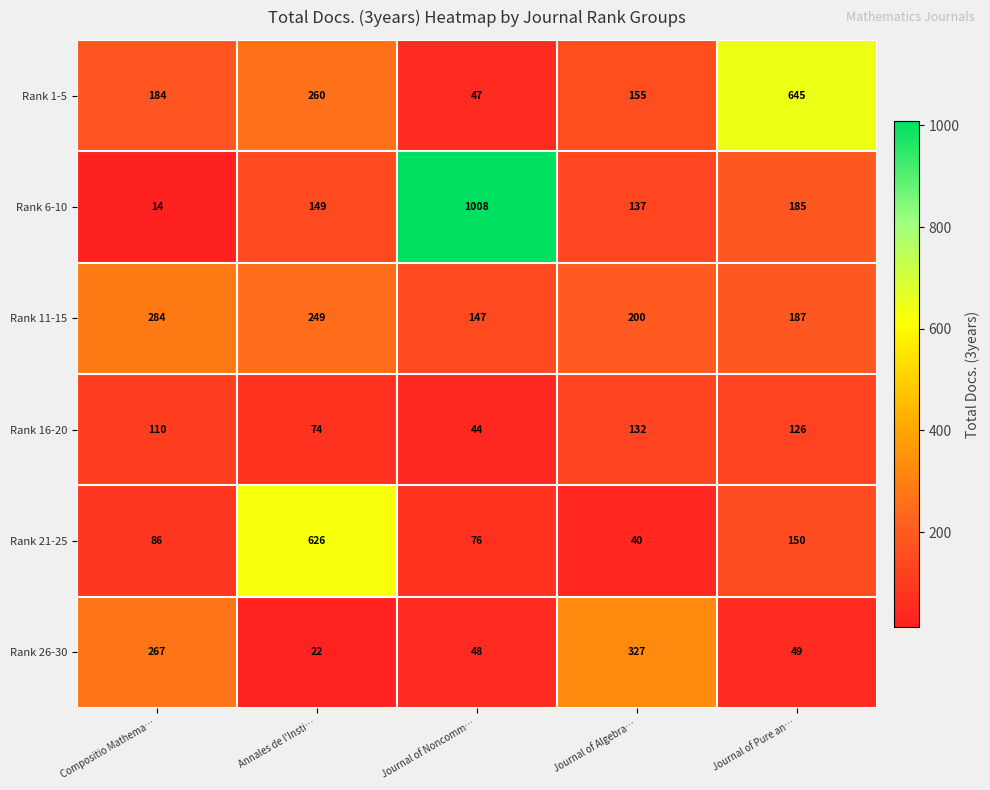

Read the Rank 21-25 value at Compositio Mathema…, to the nearest 100.

100